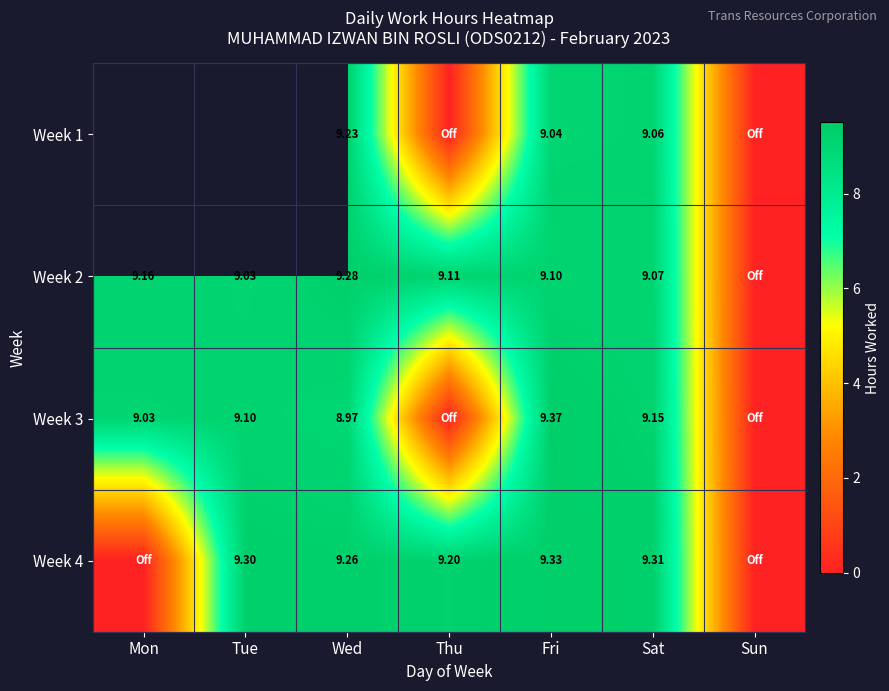

List the series in order of their overall mean, lowest first.

Week 3, Week 1, Week 4, Week 2